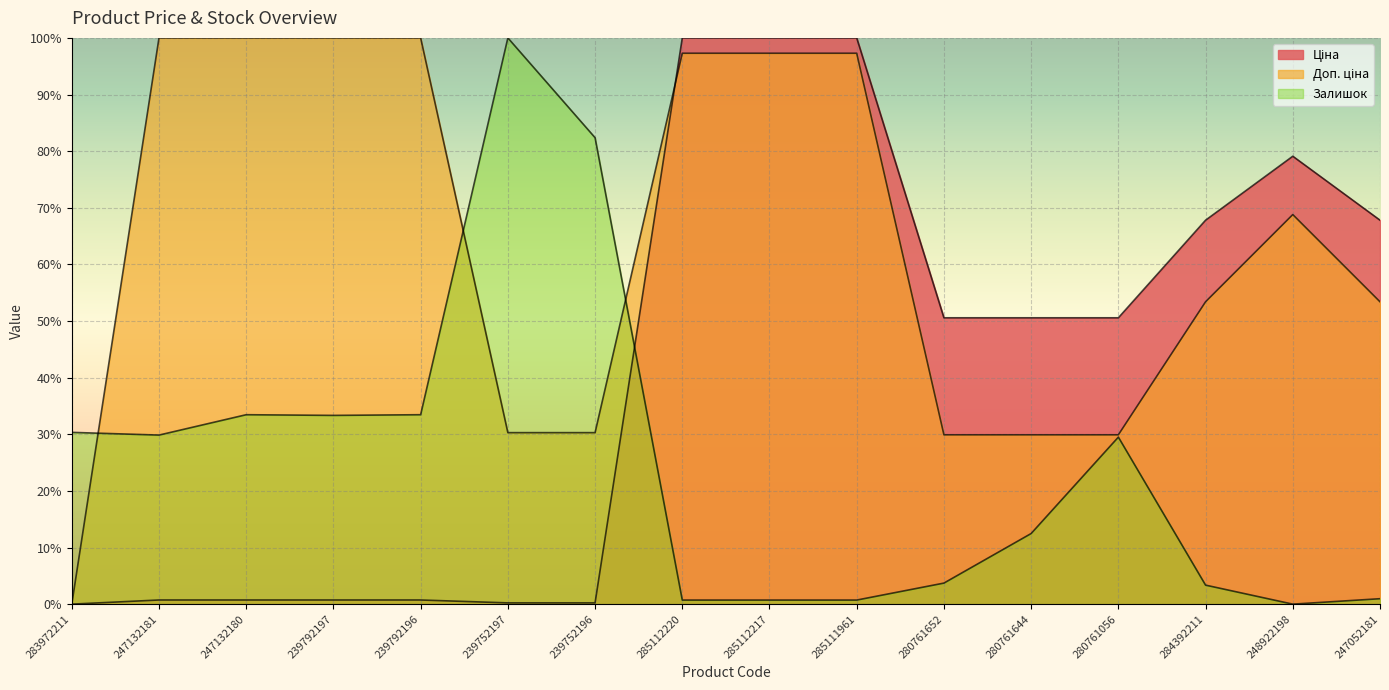

List the labels in order of Залишок value, largest first.

239752197, 239752196, 247132180, 239792196, 239792197, 283972211, 247132181, 280761056, 280761644, 280761652, 284392211, 247052181, 285112220, 285112217, 285111961, 248922198